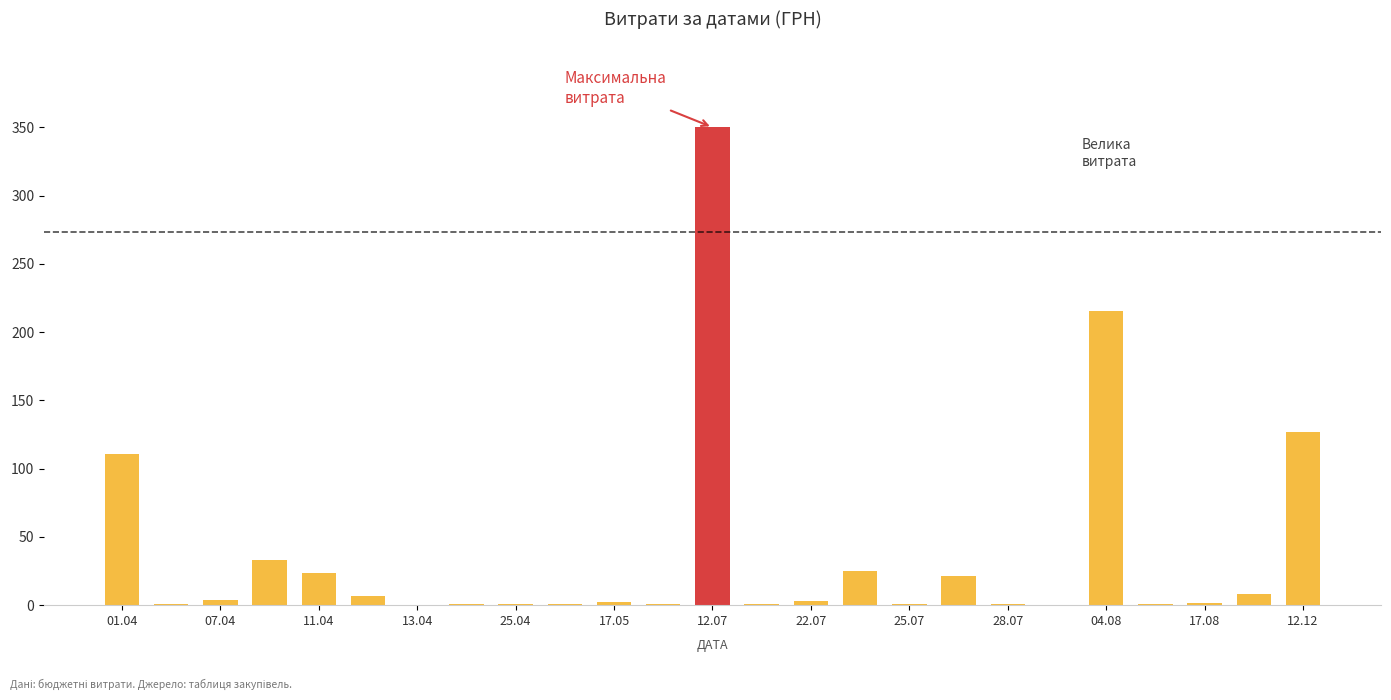

What is the greatest value displayed?

350.0